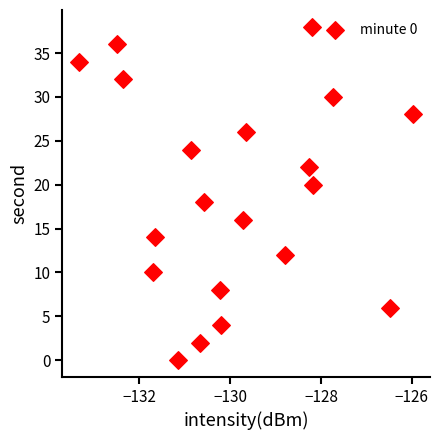

What is the range of Y values (max minus min)?

38